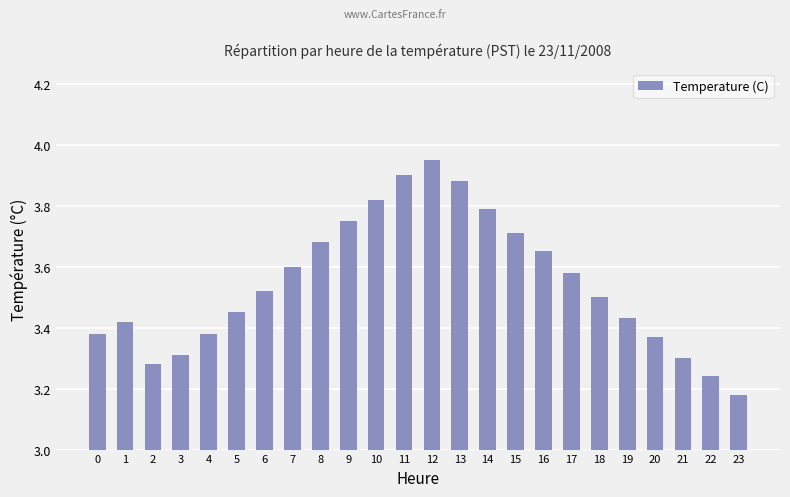

How many distinct data groups are displayed?

1